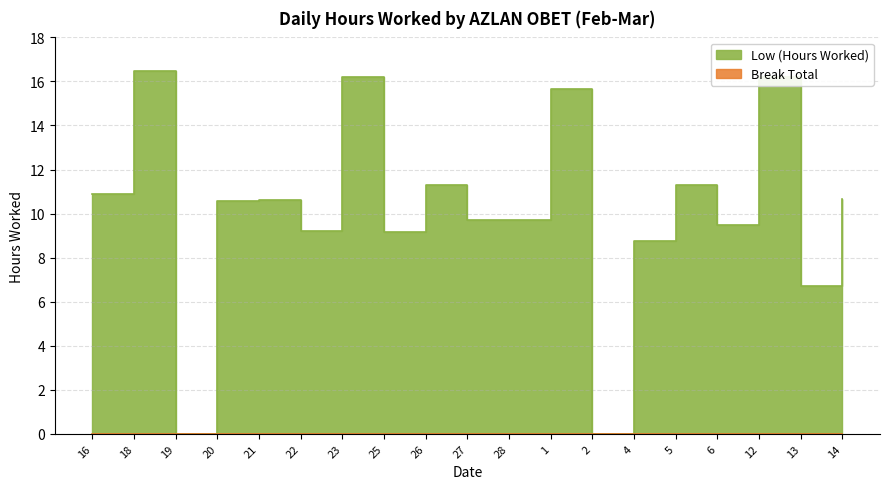

Where is the first local maximum?

18